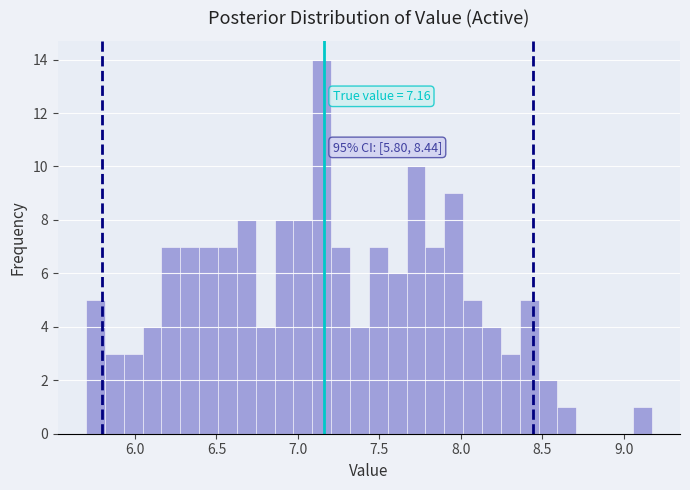

Read against the x-axis, roughly where is the centre of the tallest bar?

7.15